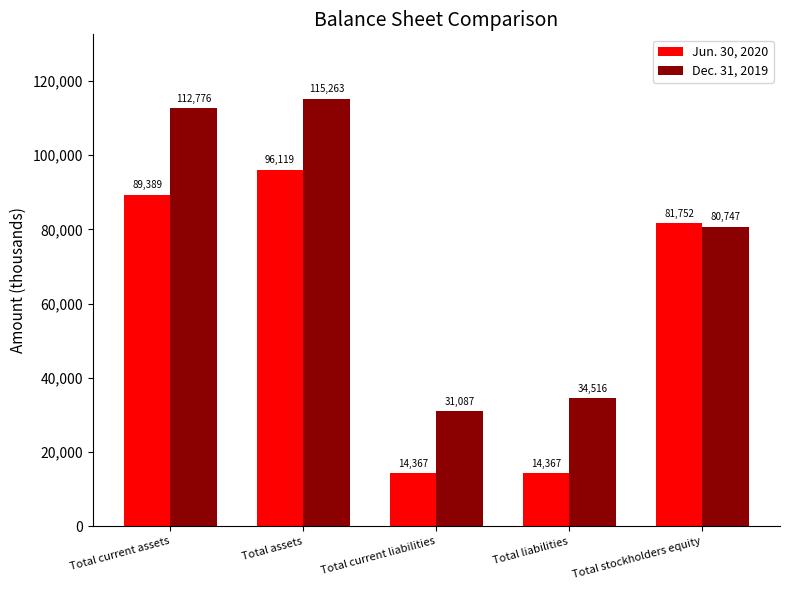

Reading right to left, what are all the values shown in this chart?

Jun. 30, 2020: 81752	14367	14367	96119	89389
Dec. 31, 2019: 80747	34516	31087	115263	112776